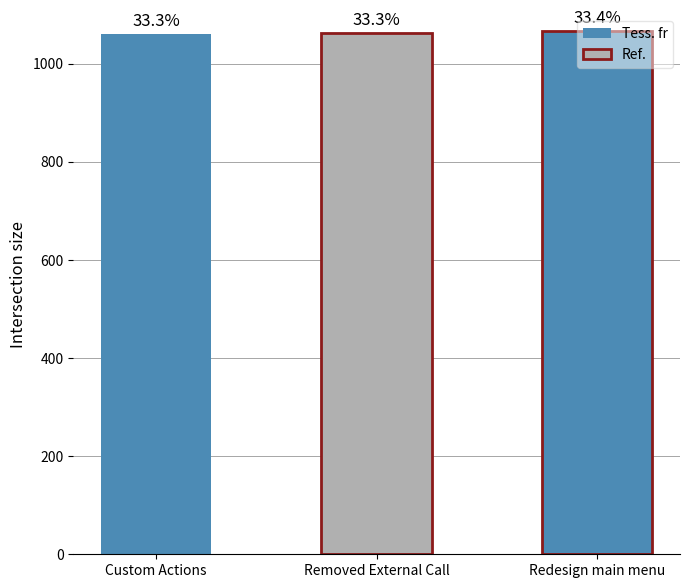

Does the chart contain any negative values?

No